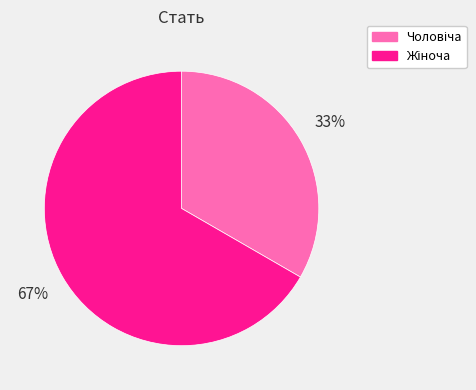

To the nearest percent, what is the average slice percentage?

50%